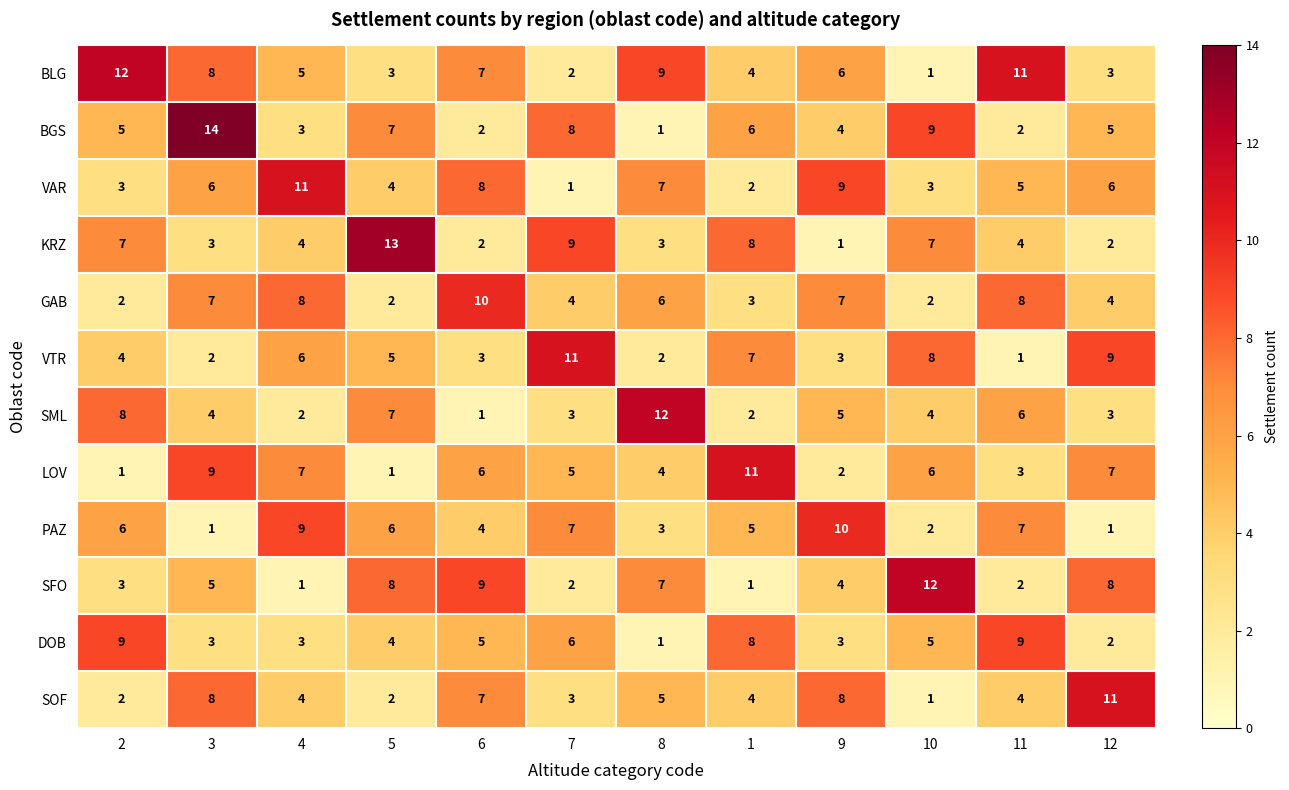

What is the difference between the maximum and second lowest values in the GAB series?

8